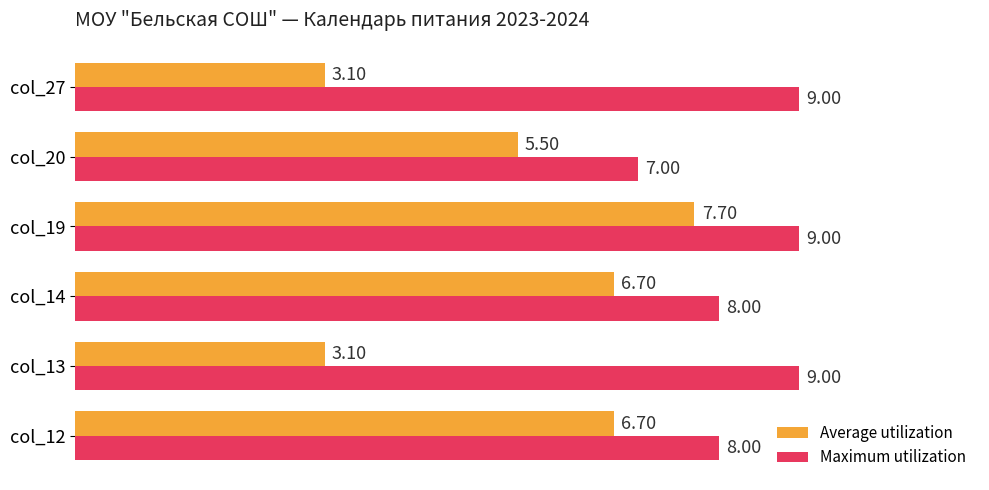

At which label does Average utilization reach its peak?

col_19